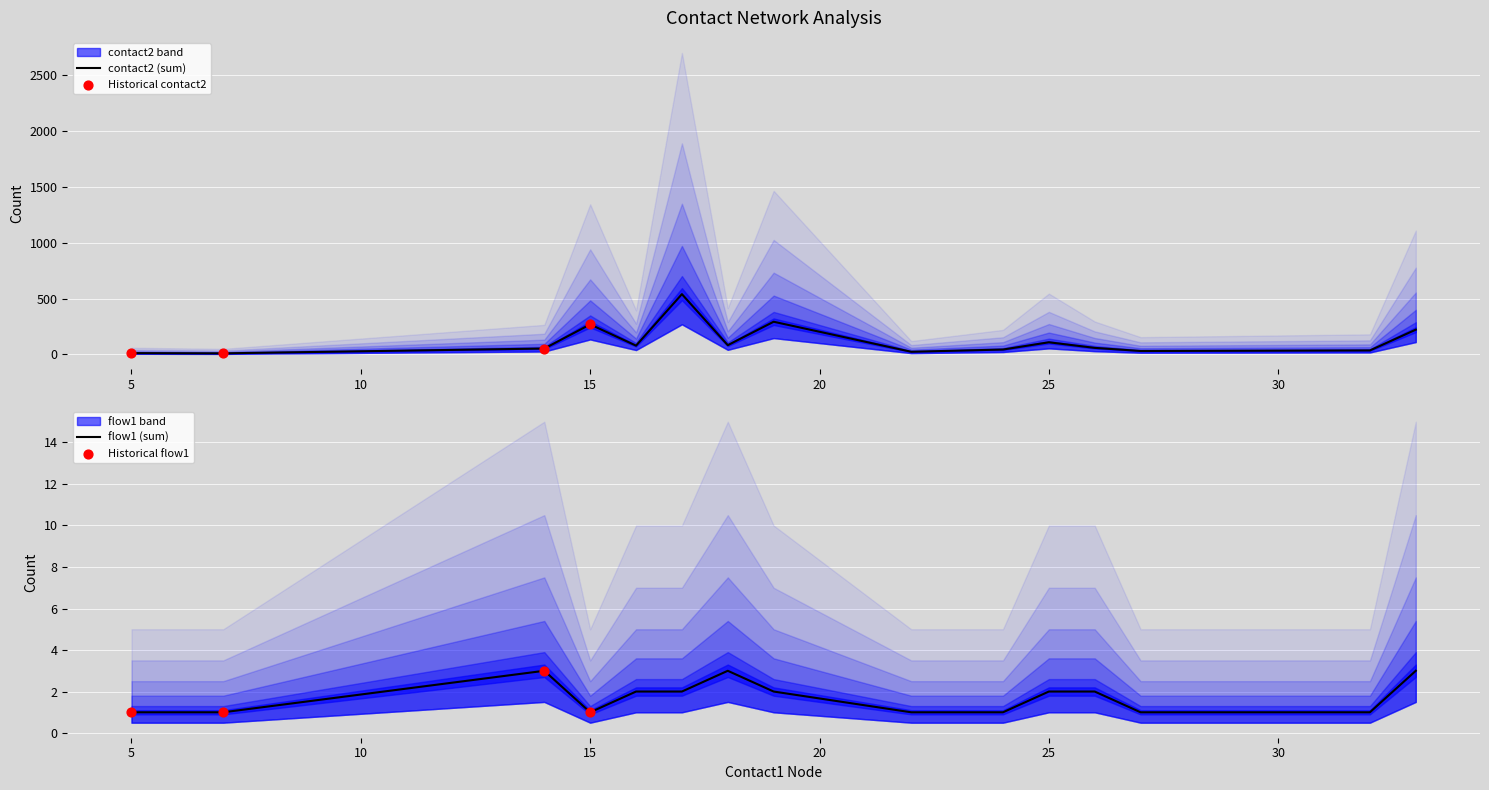

Which series reaches the maximum Y coordinate?

contact2_sum